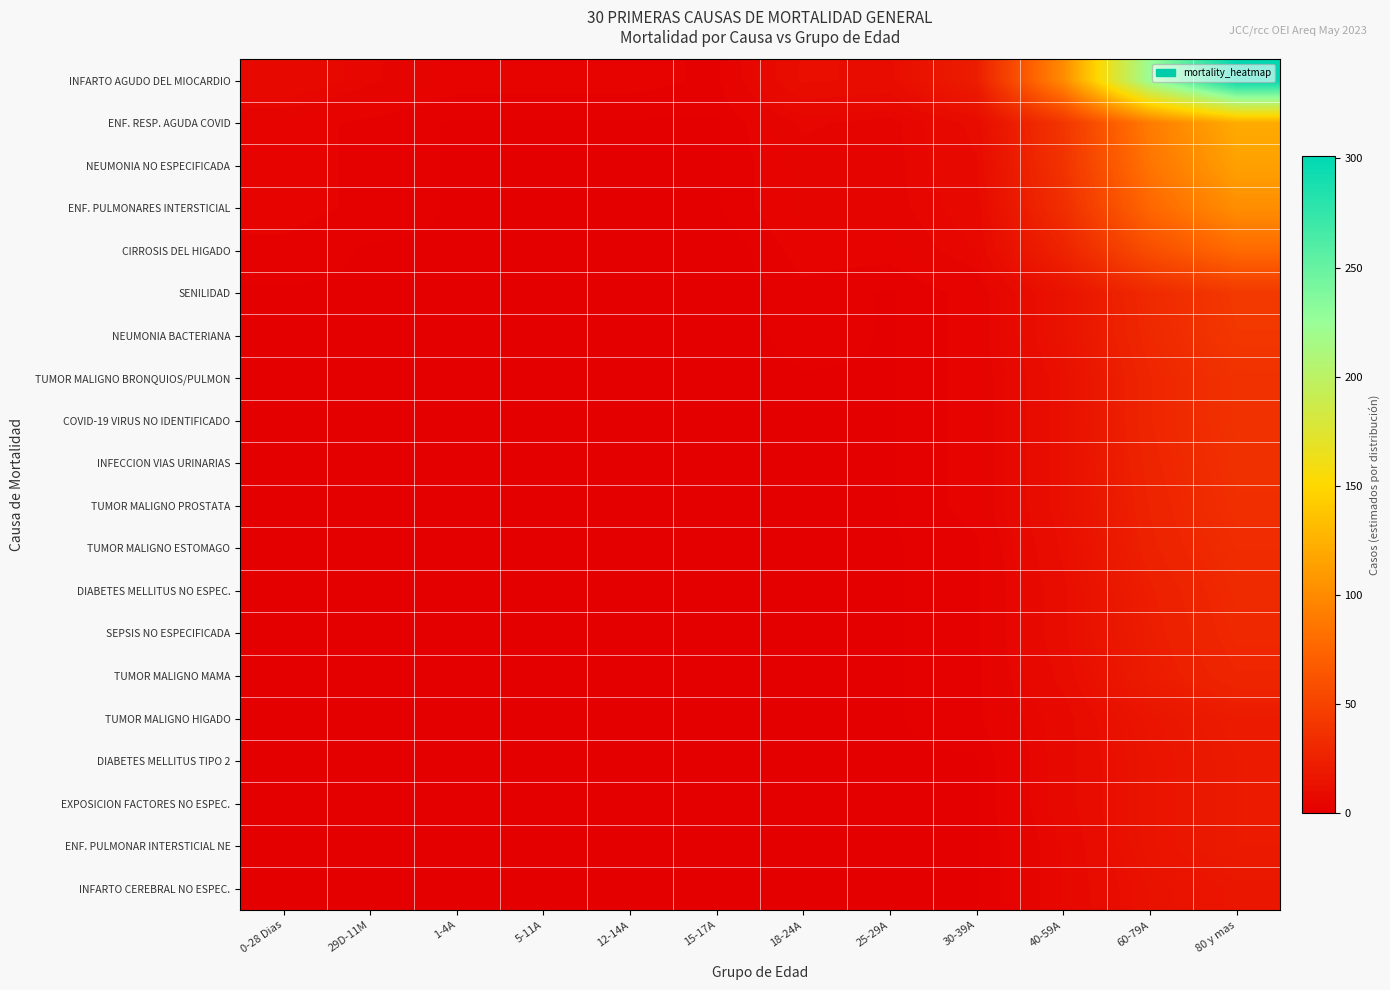

Which series changed the most between 25-29A and 60-79A?

INFARTO AGUDO DEL MIOCARDIO